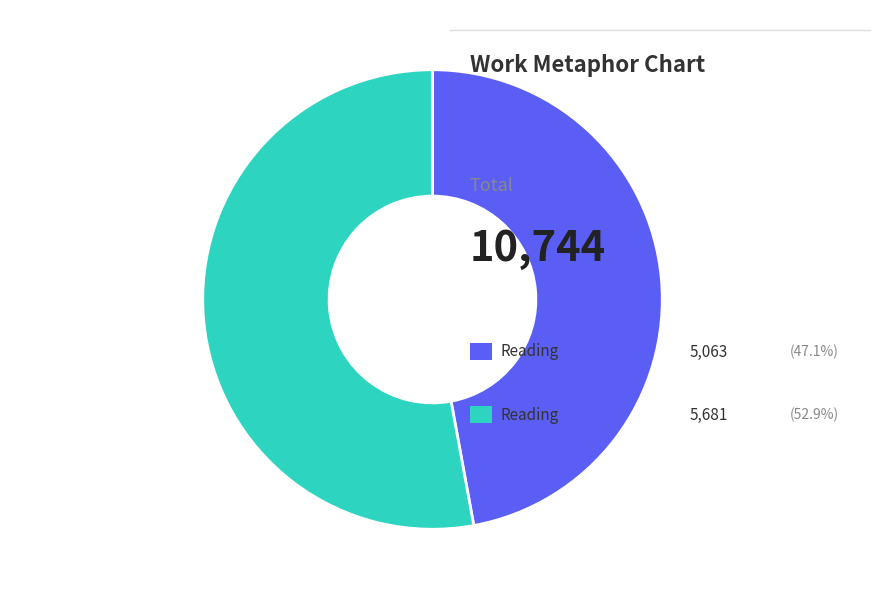

How many slices are in this pie chart?

2